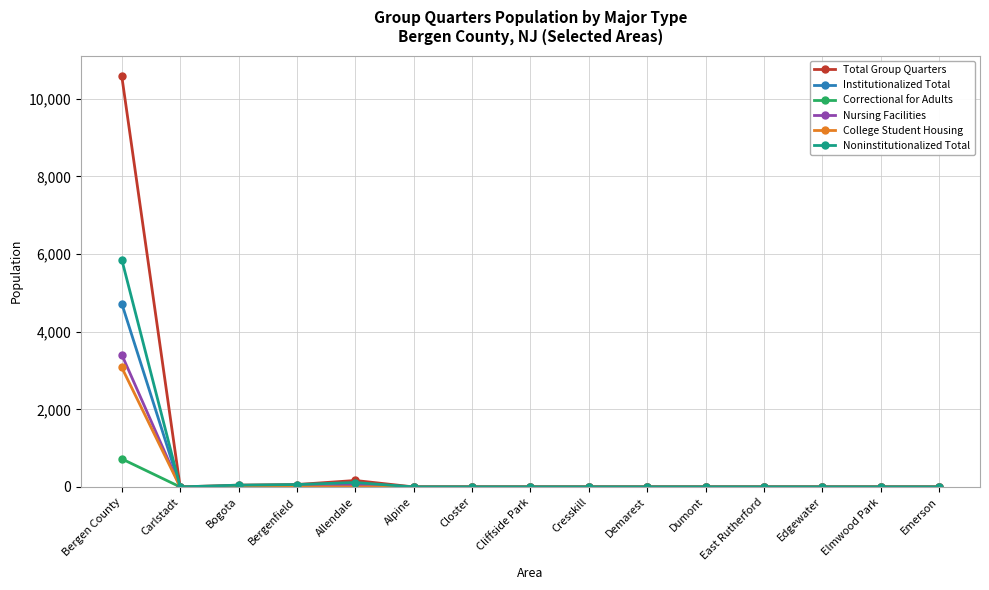

How many values in the Correctional for Adults series exceed 0?

1